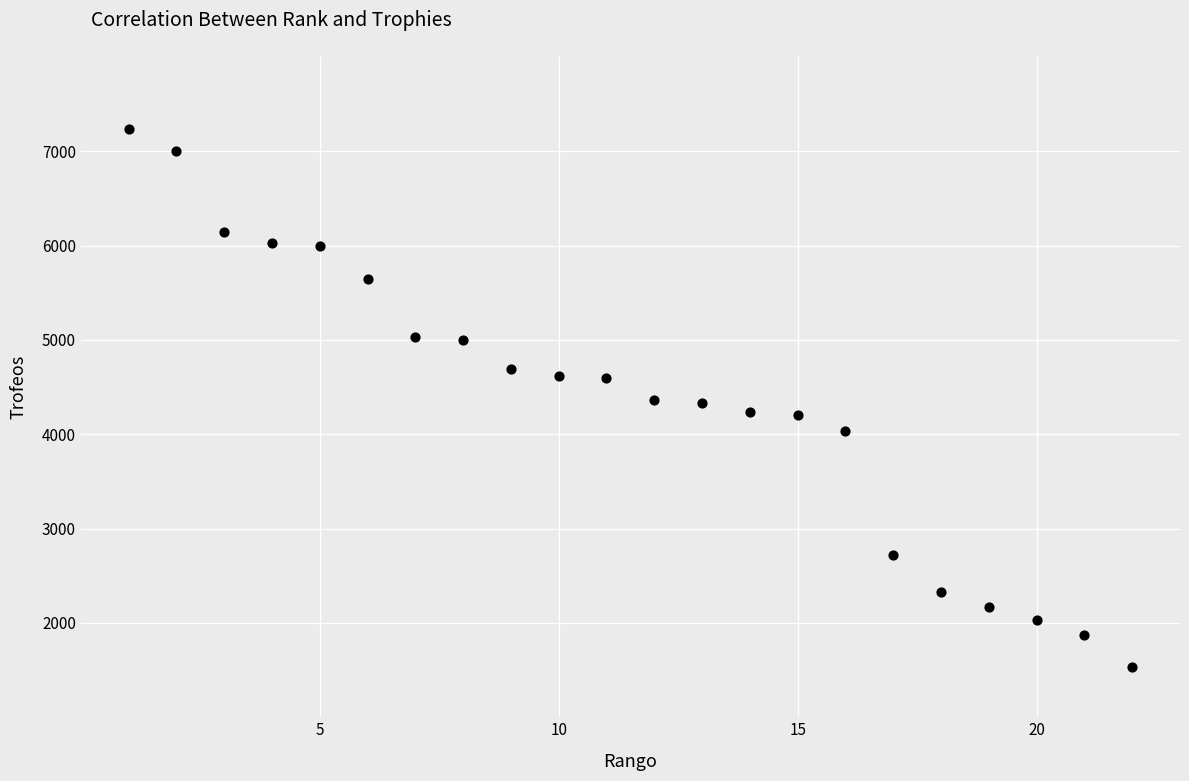

What is the range of X values (max minus min)?

21